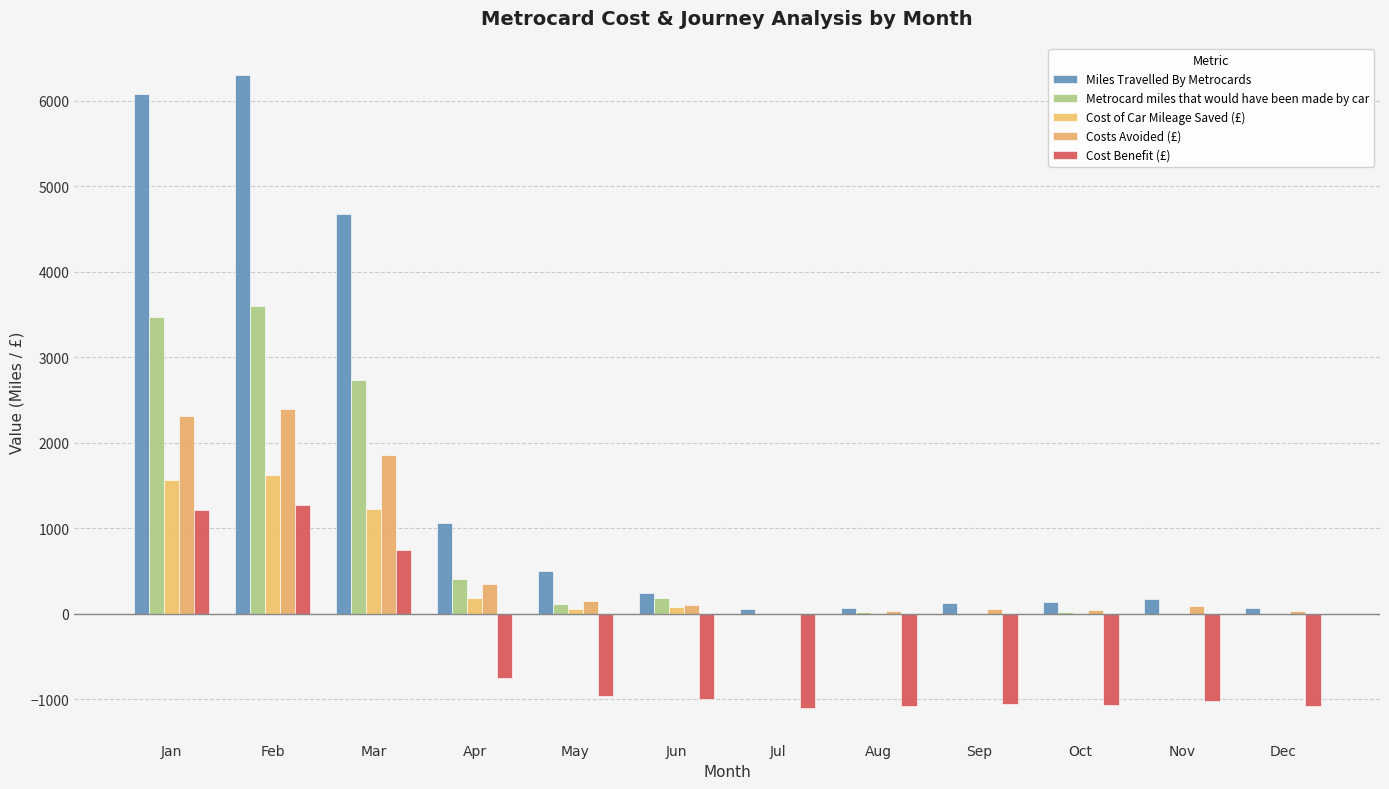

How many groups of bars are there?

12